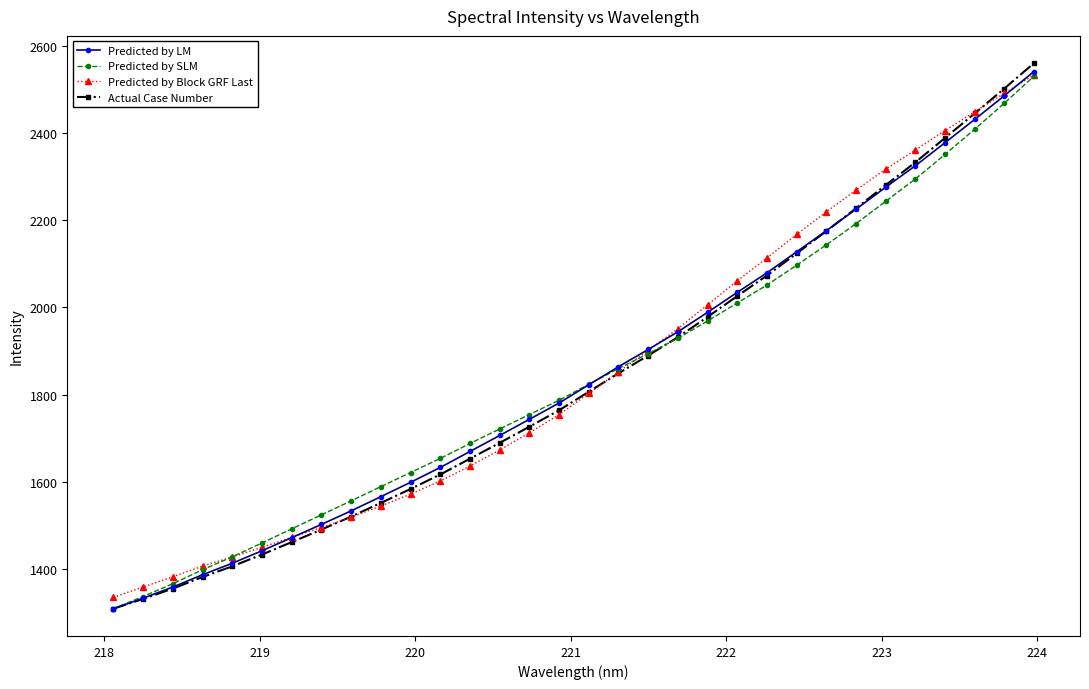

What is the value of the Predicted by LM point at the 26th from the left?

2225.7